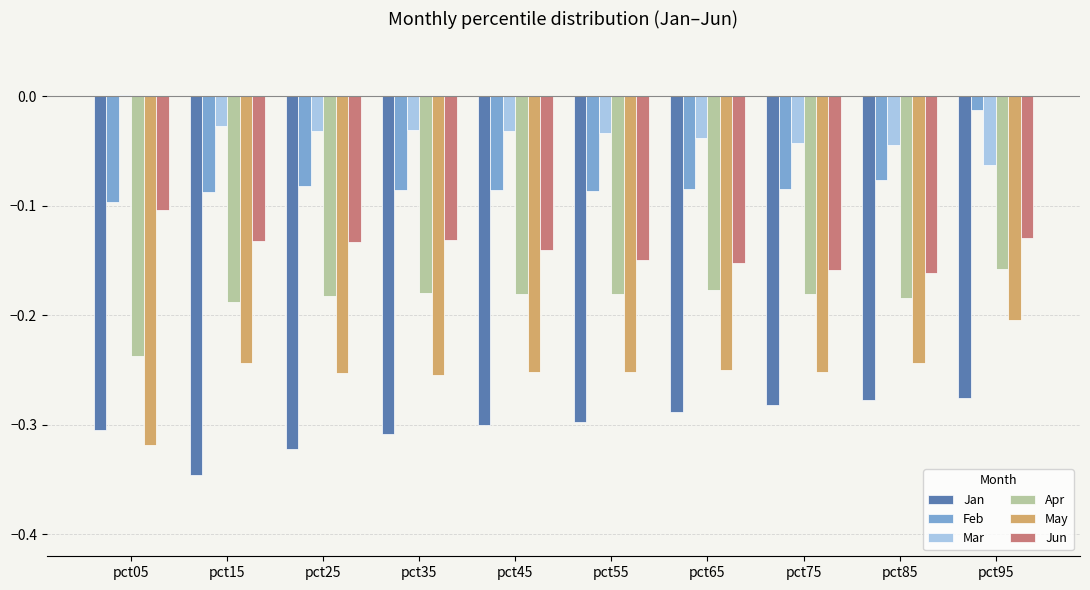

At which label does May reach its peak?

pct95